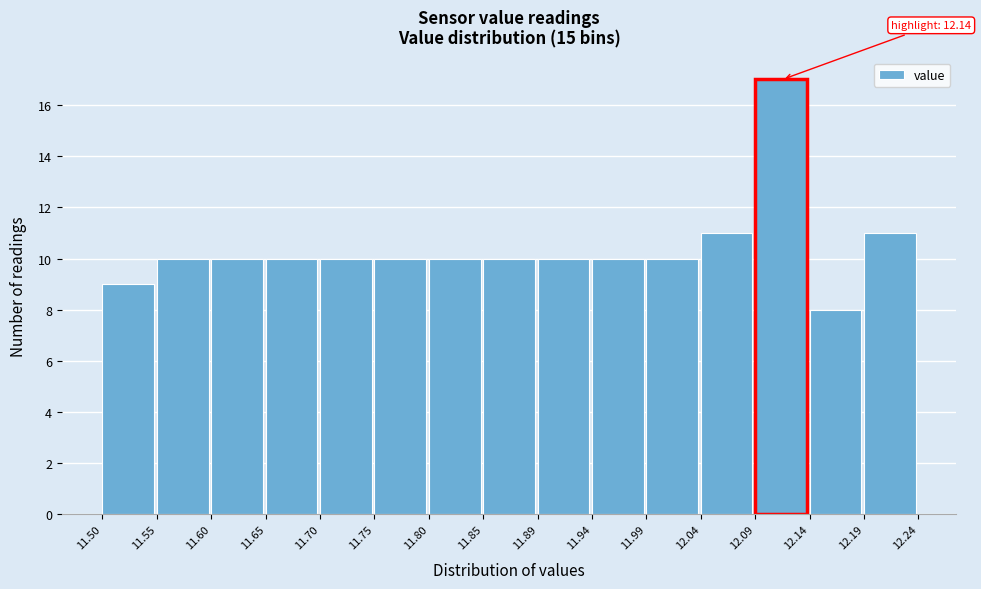

Over which range of the x-axis is the bar tallest?

12.09 to 12.14